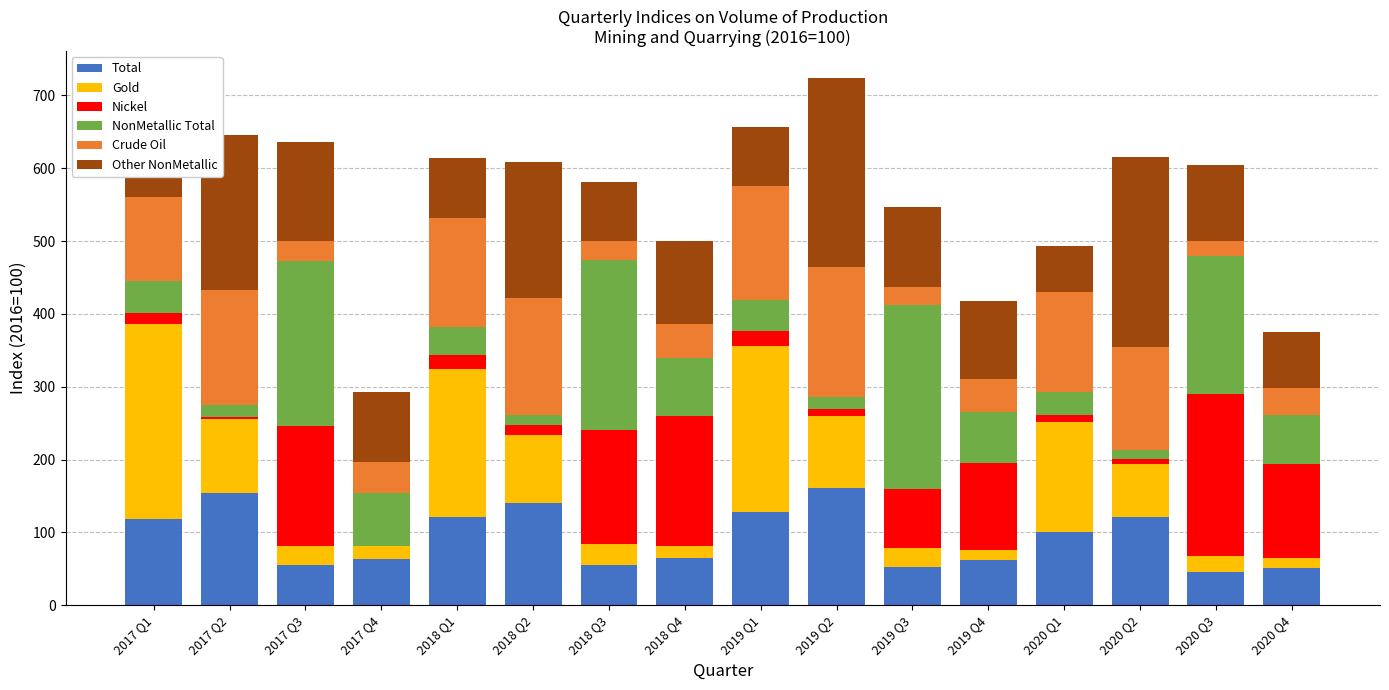

What is the highest value of the Total series?

161.7